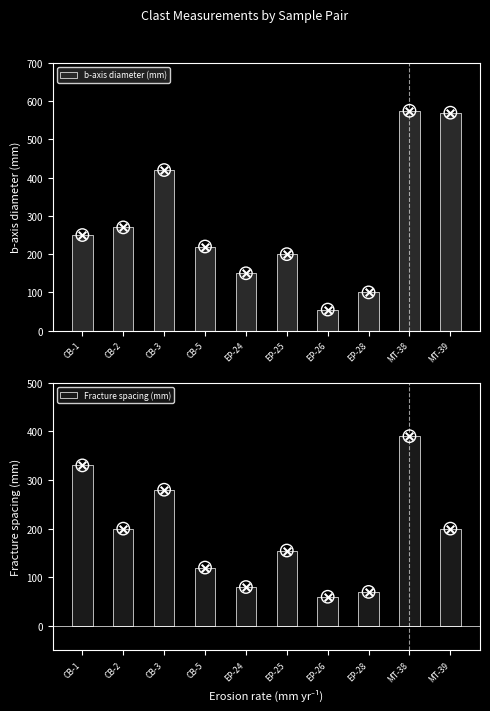

At which category is the sum across all series the highest?

MT-38